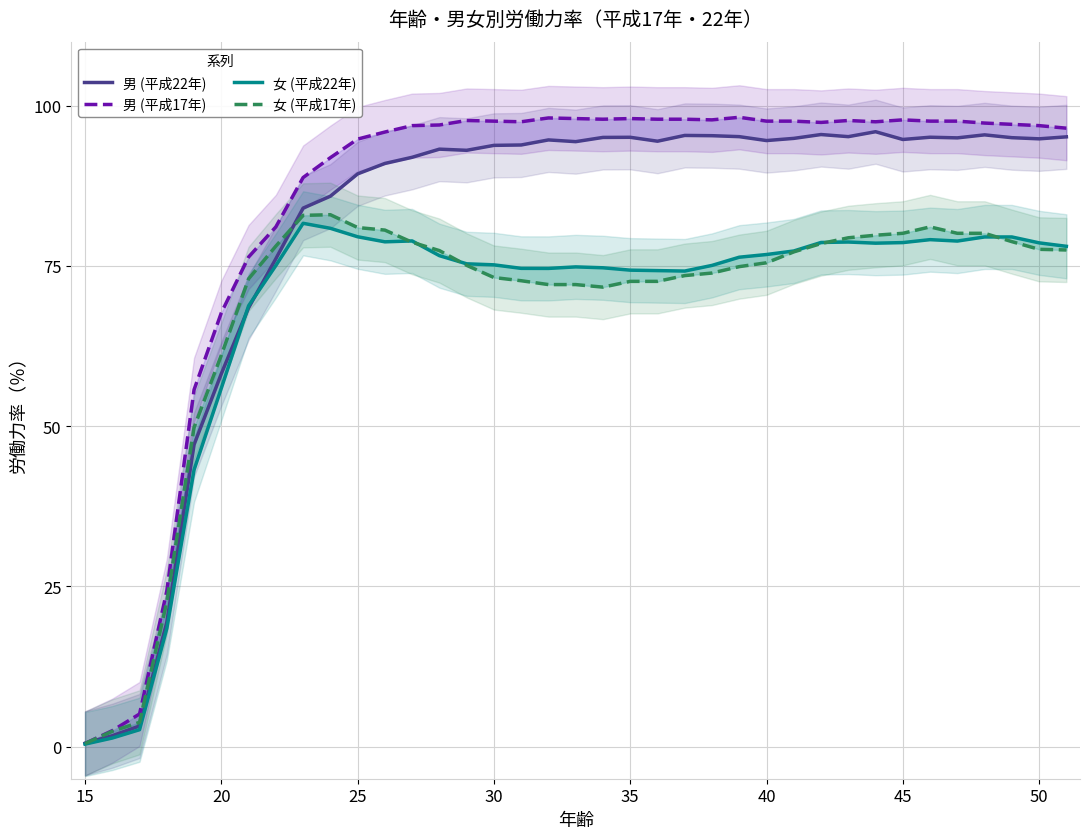

What is the value of the 女 (平成22年) point at the 33rd from the left?

78.9